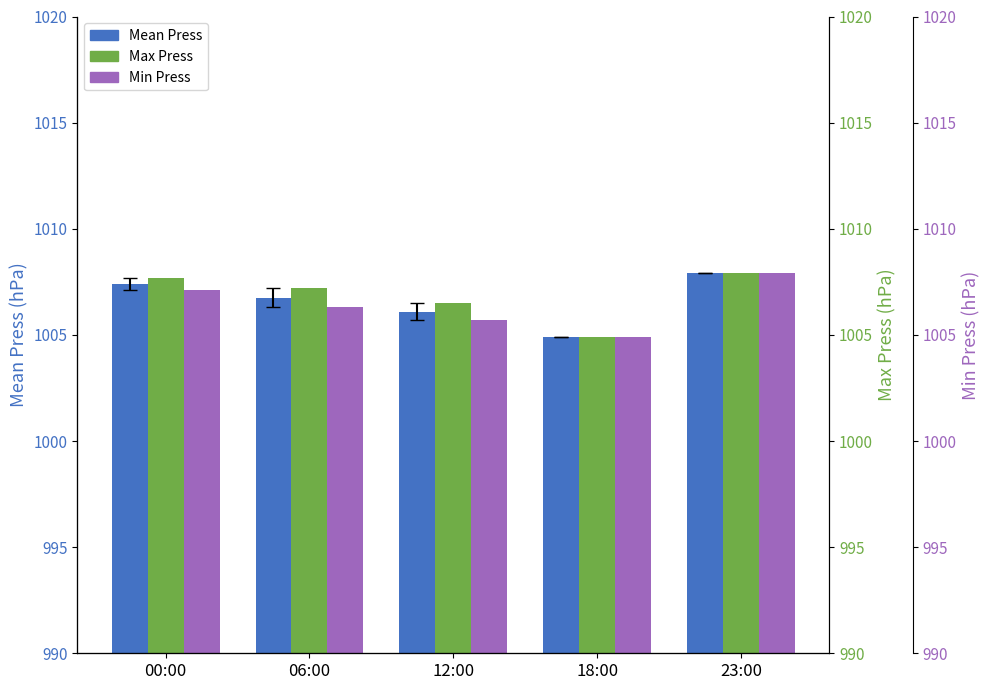

What are all the series names shown in the legend?

Mean Press, Max Press, Min Press